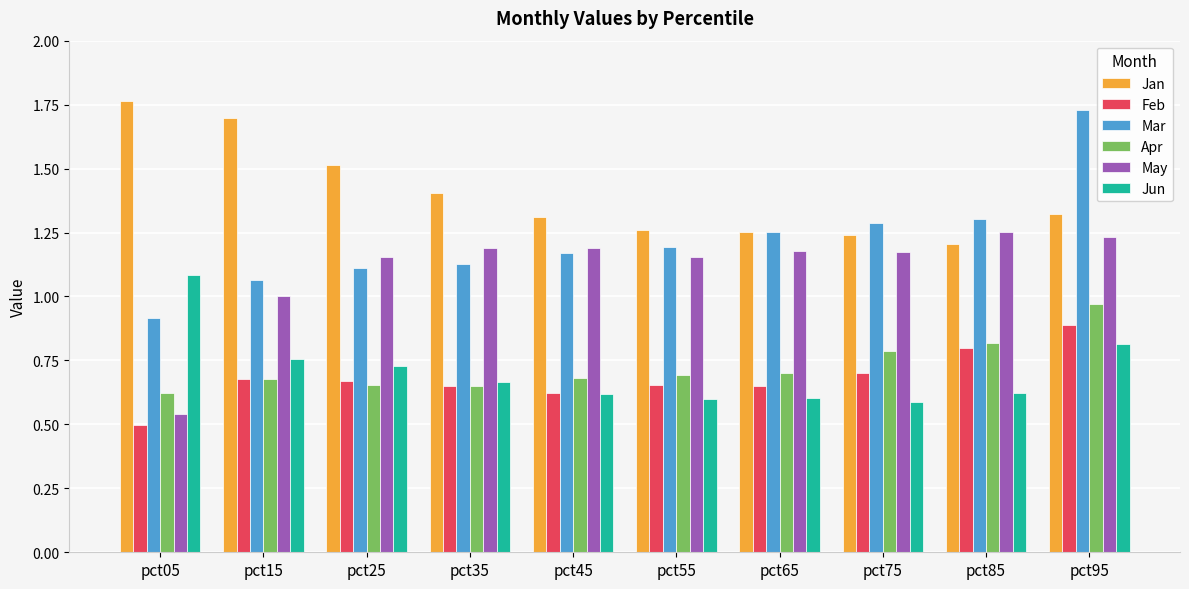

At which category is the sum across all series the highest?

pct95